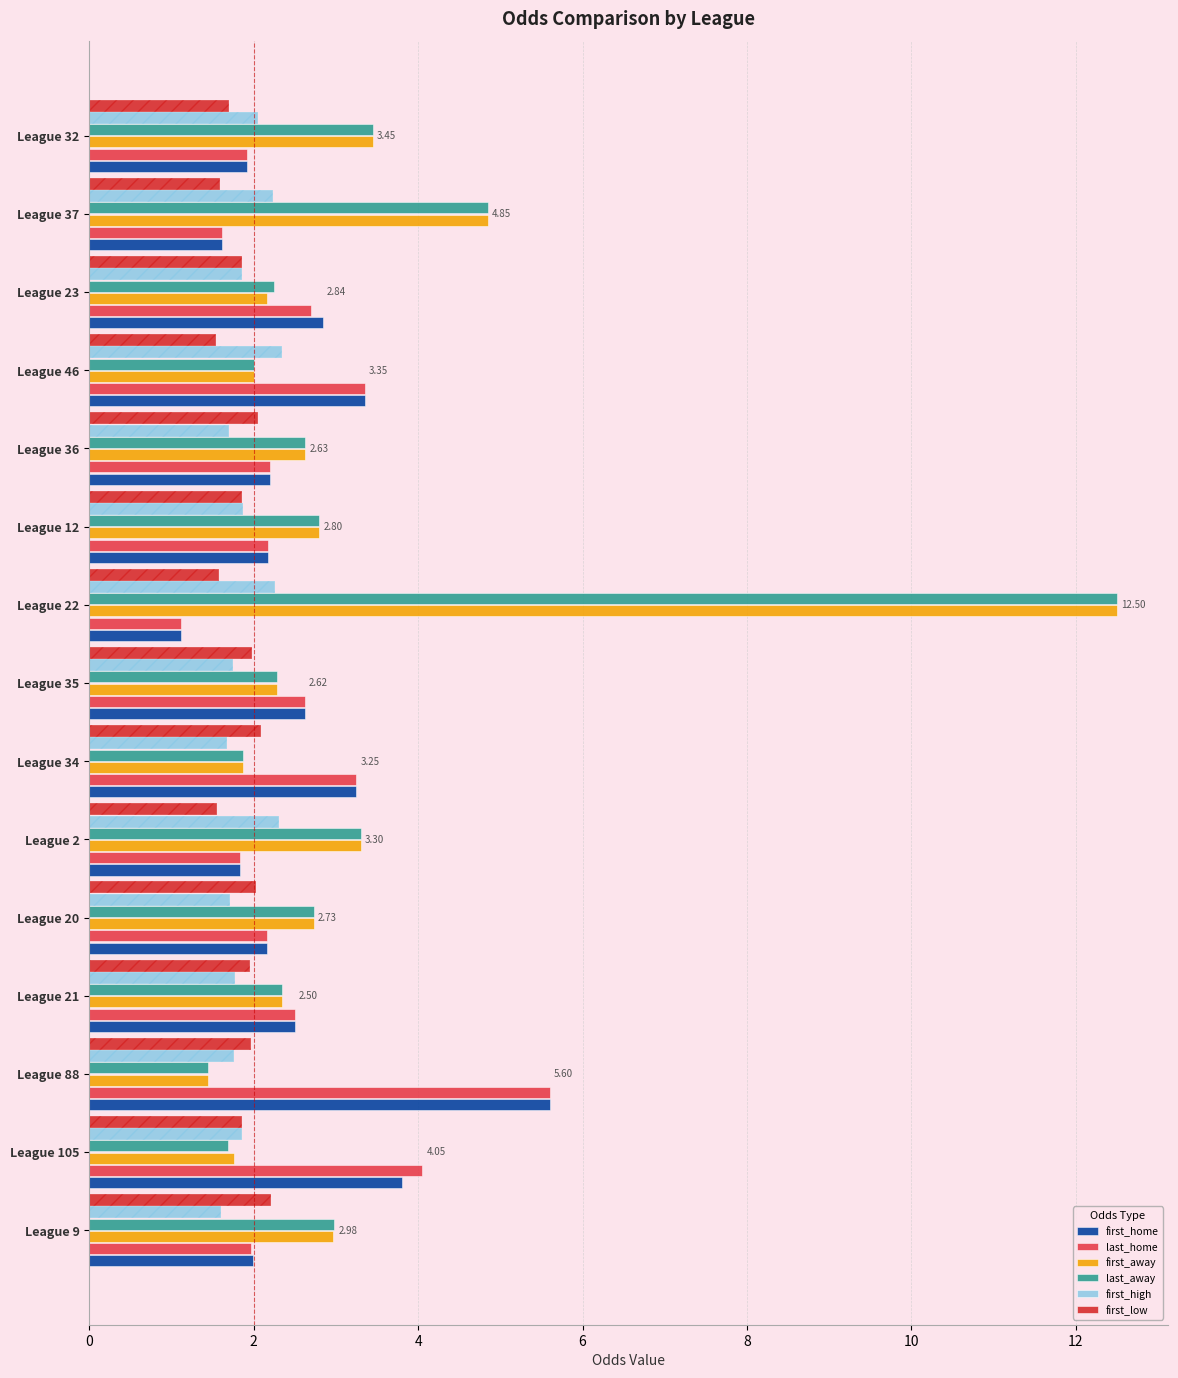

Rank the series by their maximum value, from lowest to highest.

first_low, first_high, first_home, last_home, first_away, last_away